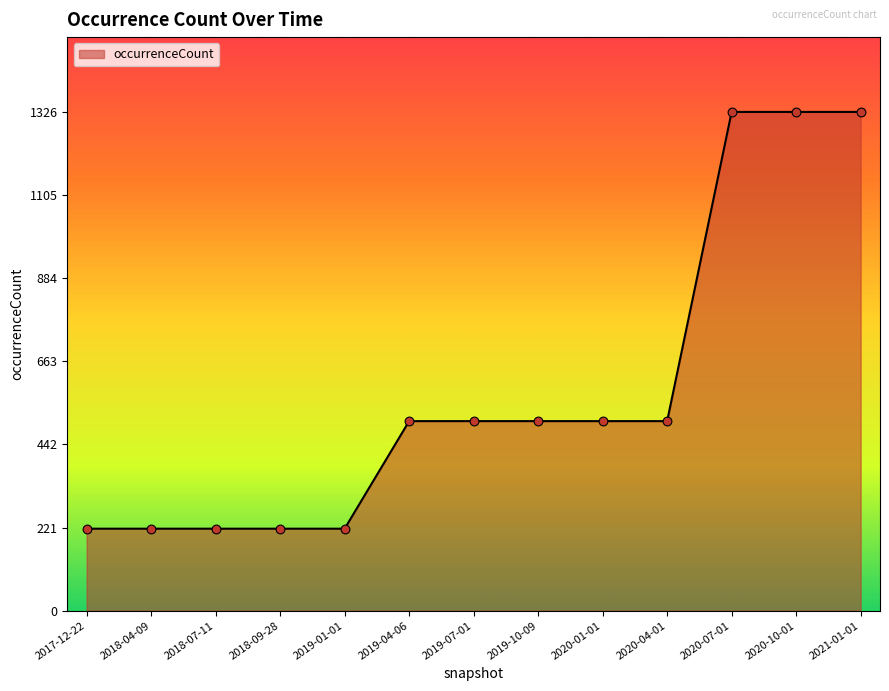

Which has a higher value, 2018-09-28 or 2019-10-09?

2019-10-09